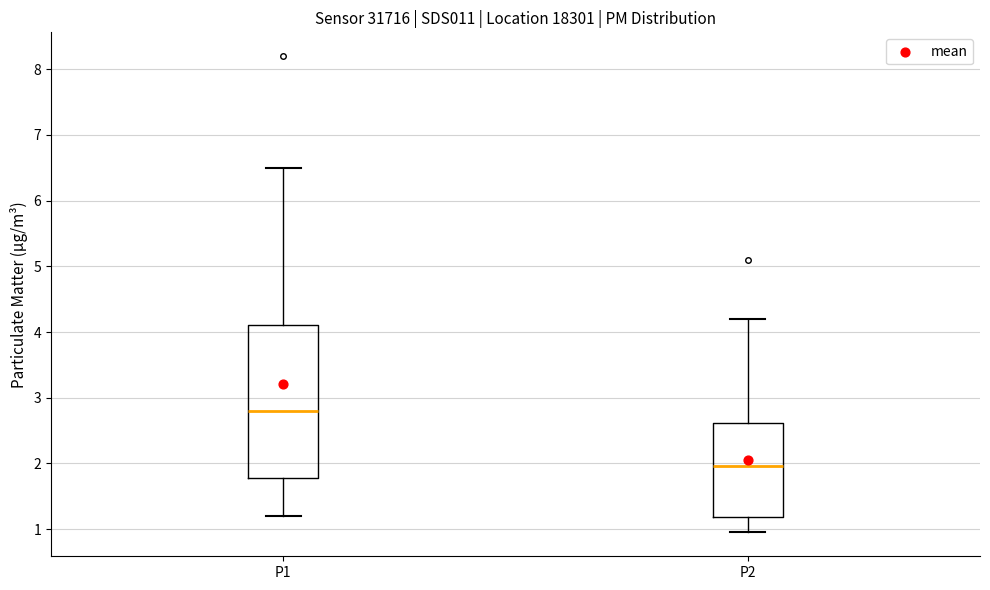

Where is the upper edge of the box for P2 on the y-axis? The values are not printed on the chart, so give them approximately, as read against the axis.

2.6